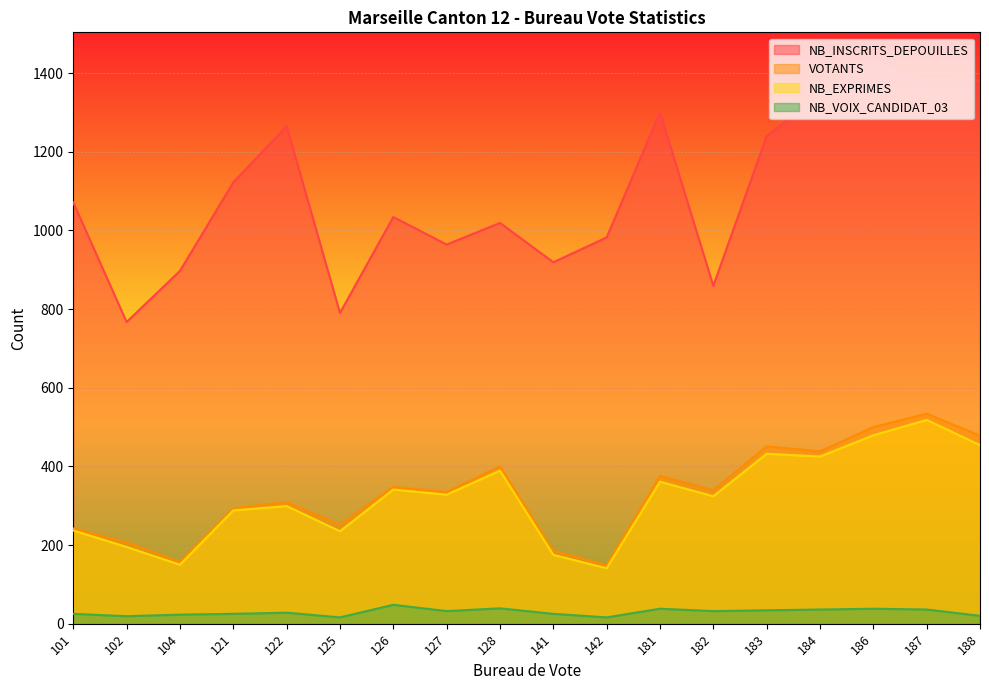

The value of NB_INSCRITS_DEPOUILLES at 184 is 1344. True or false?

True